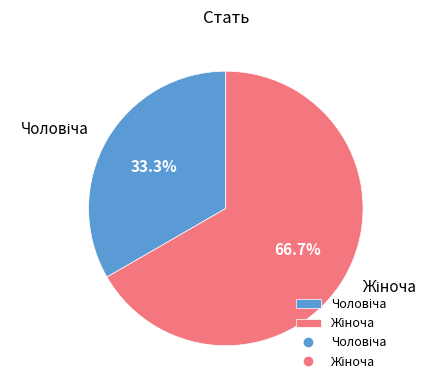

Does any single category account for the majority?

Yes